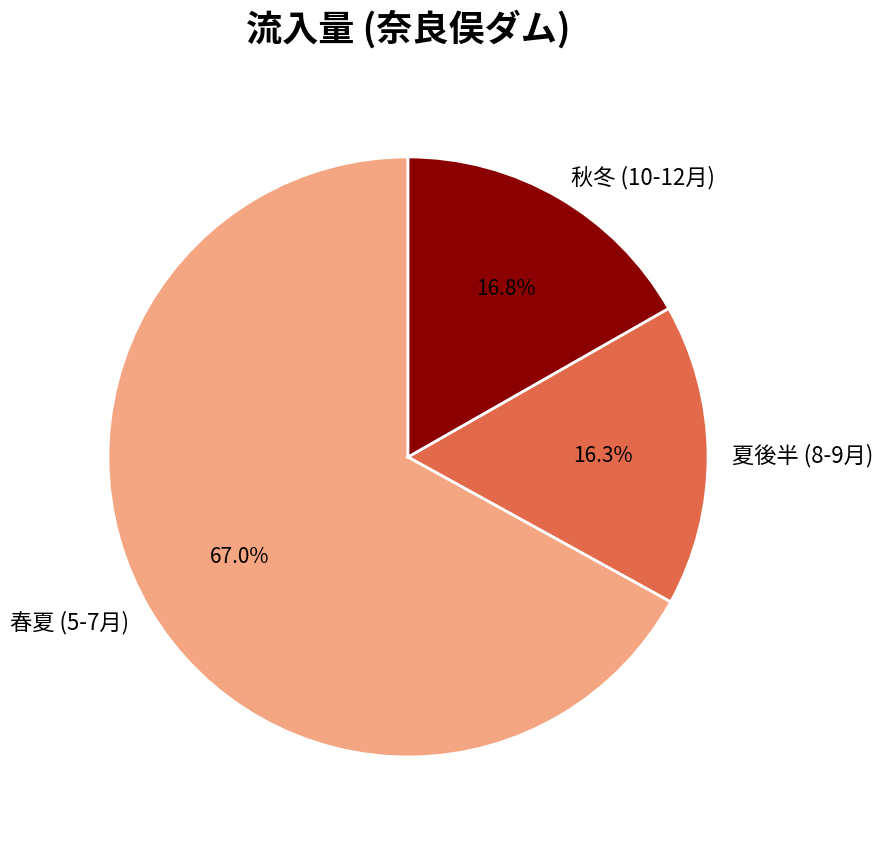

Which category has the biggest portion of the pie?

春夏 (5-7月)